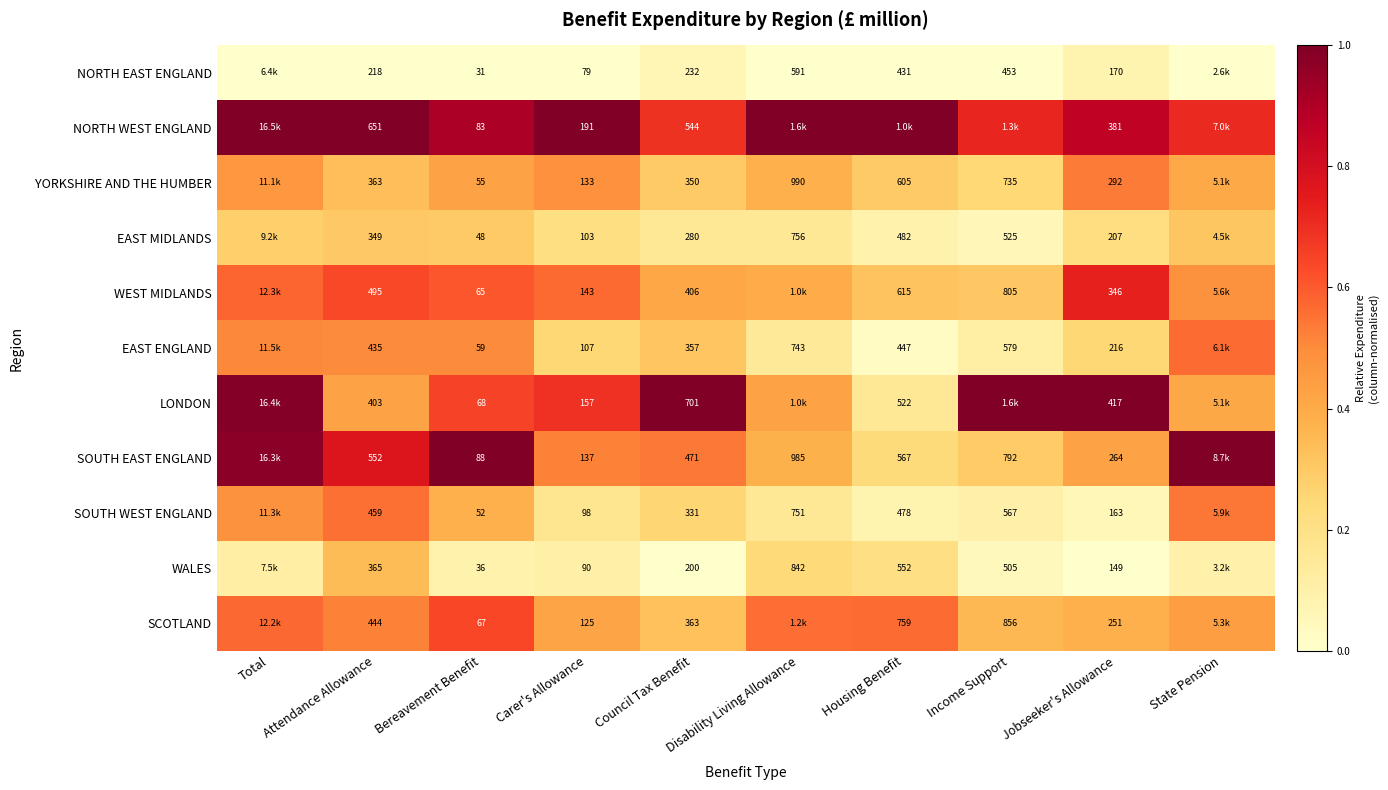

Is the value of EAST MIDLANDS at Carer's Allowance greater than the value of SOUTH EAST ENGLAND at Carer's Allowance?

No